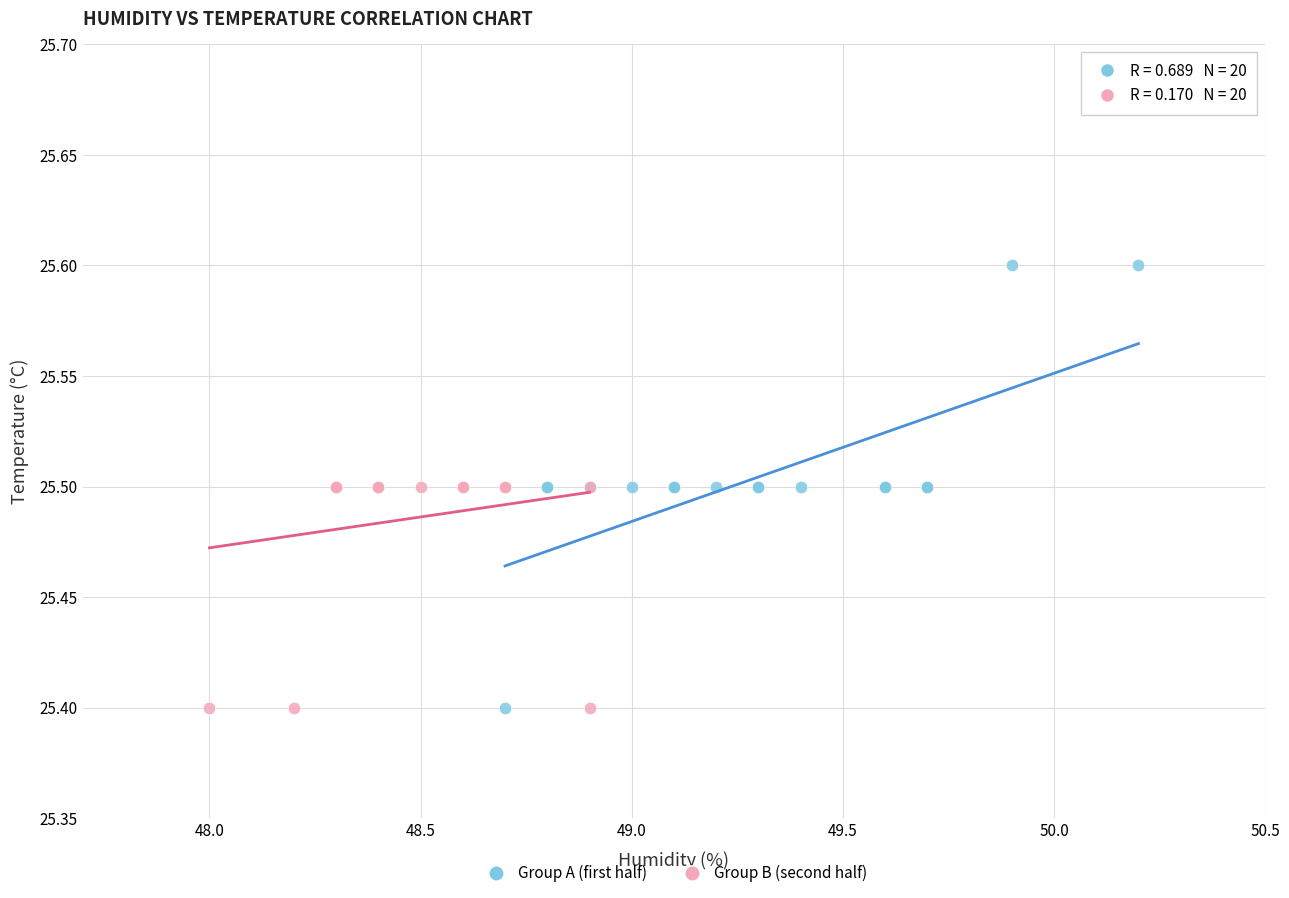

Which series has the widest spread of Y values?

Group A (first half)